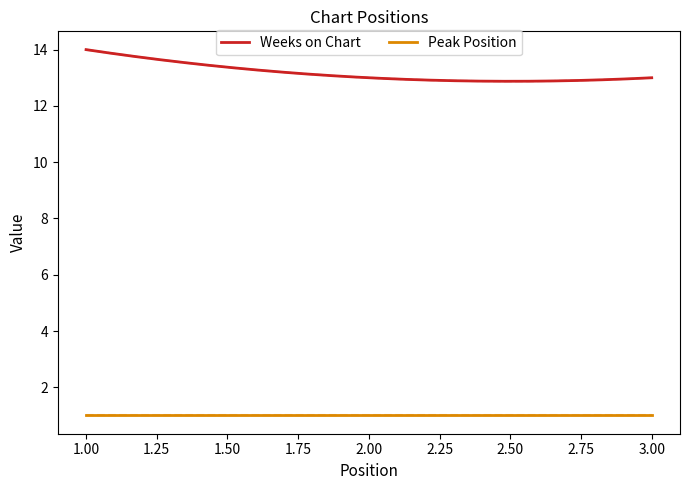

At how many categories does at least one series exceed 9?

300